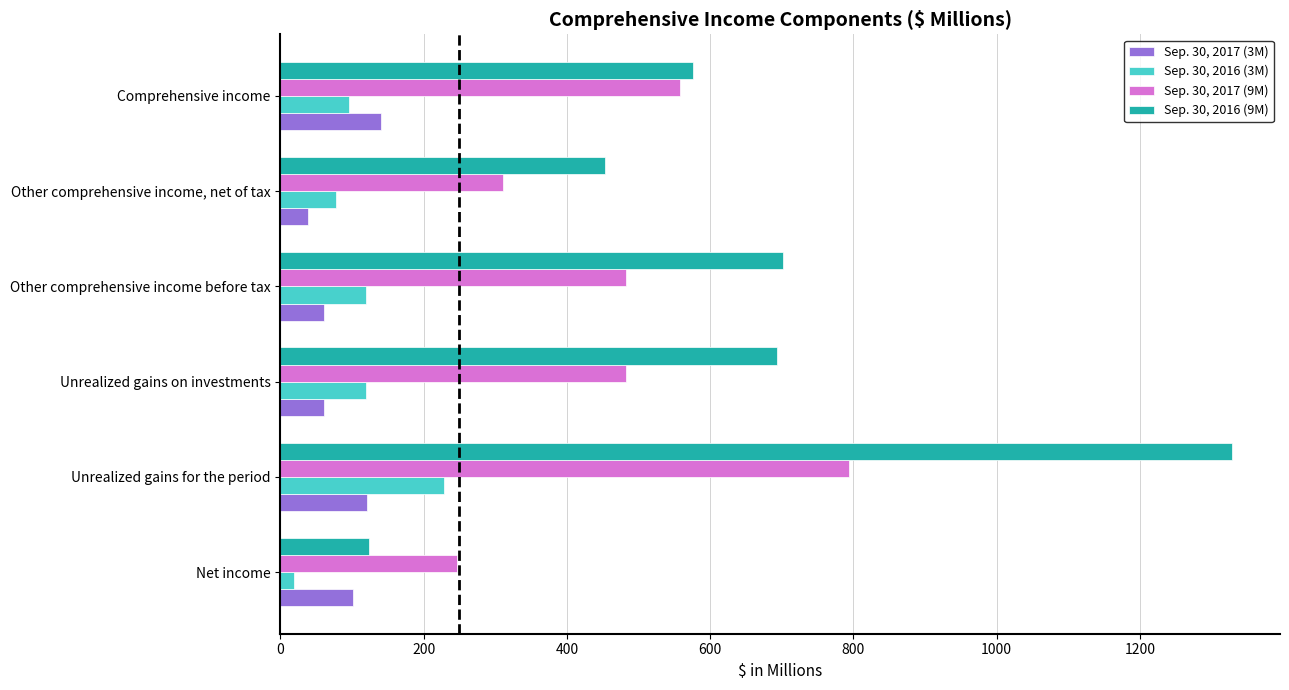

What are all the series names shown in the legend?

Sep. 30, 2017 (3M), Sep. 30, 2016 (3M), Sep. 30, 2017 (9M), Sep. 30, 2016 (9M)